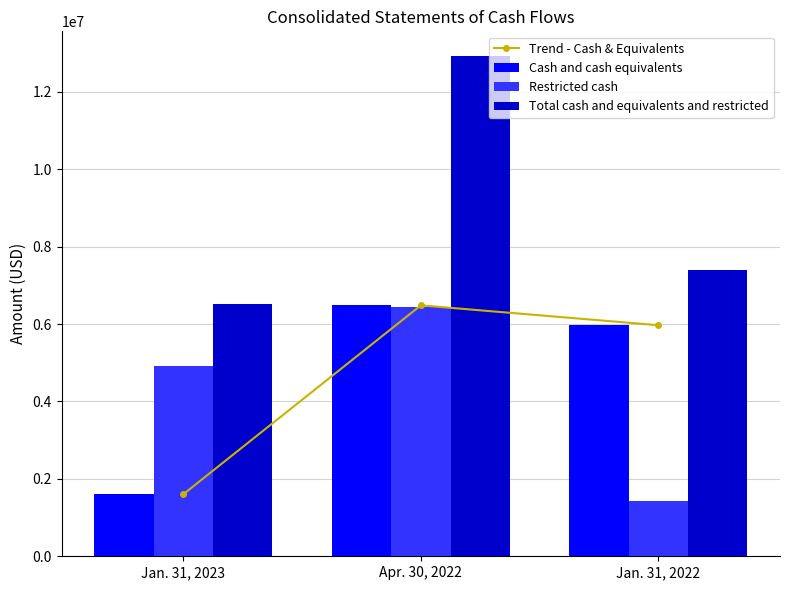

Is the value of Trend - Cash & Equivalents at Jan. 31, 2023 greater than the value of Cash and cash equivalents at Apr. 30, 2022?

No